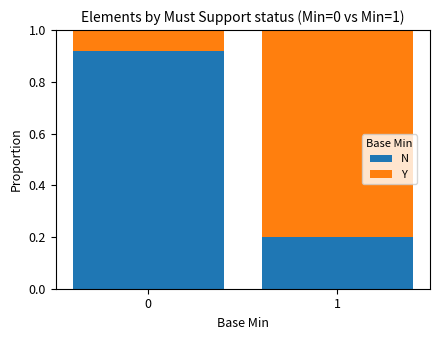

True or false: N has a value of 0.2 at 1.

True